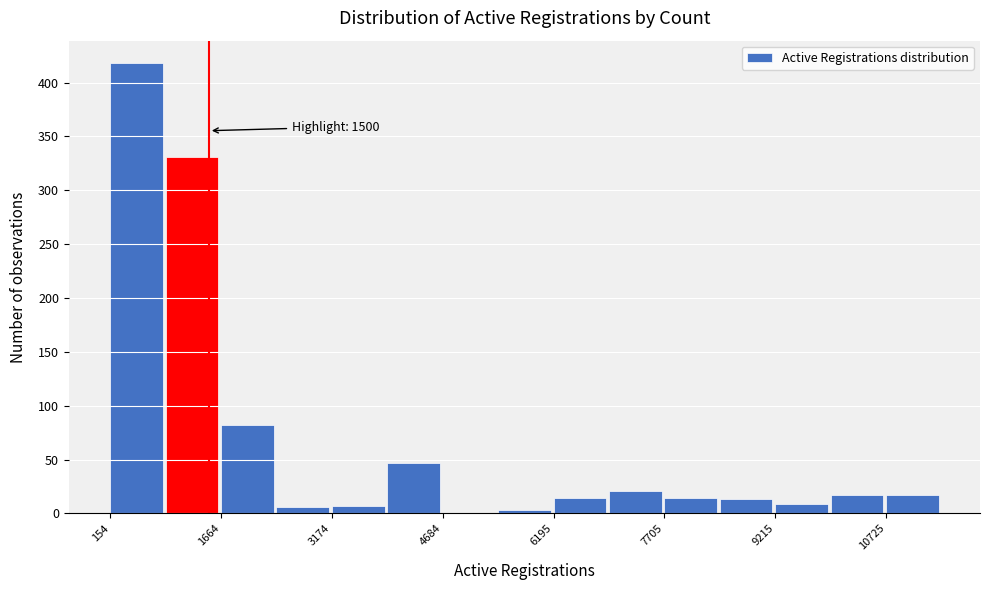

Around what value on the x-axis is the tallest bar? Give the approximate position of its centre, as read against the axis.

600